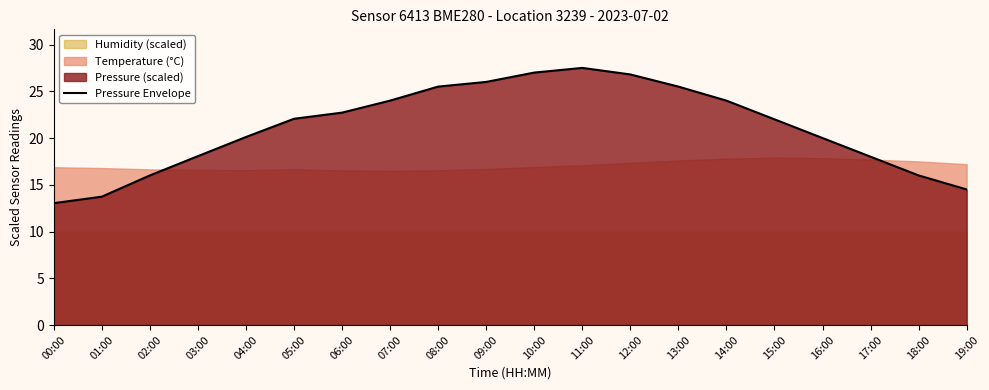

What is the label of the 5th point from the right?

15:00